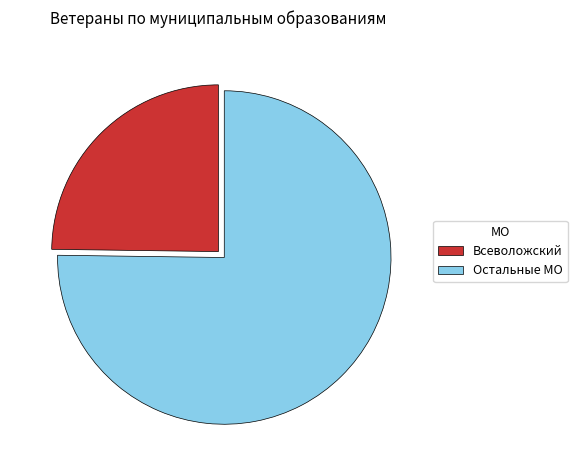

Rank the categories by value from lowest to highest.

Всеволожский, Остальные МО